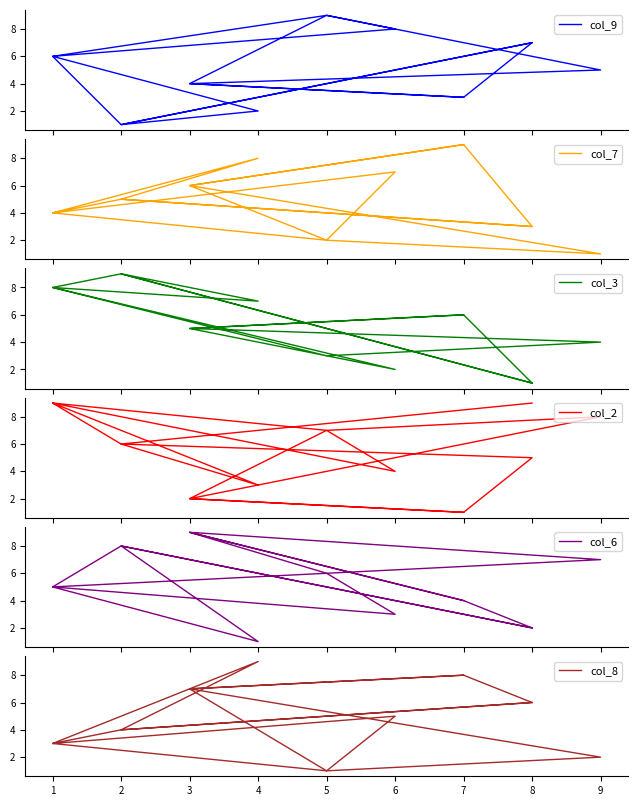

At how many categories does at least one series exceed 4?

15